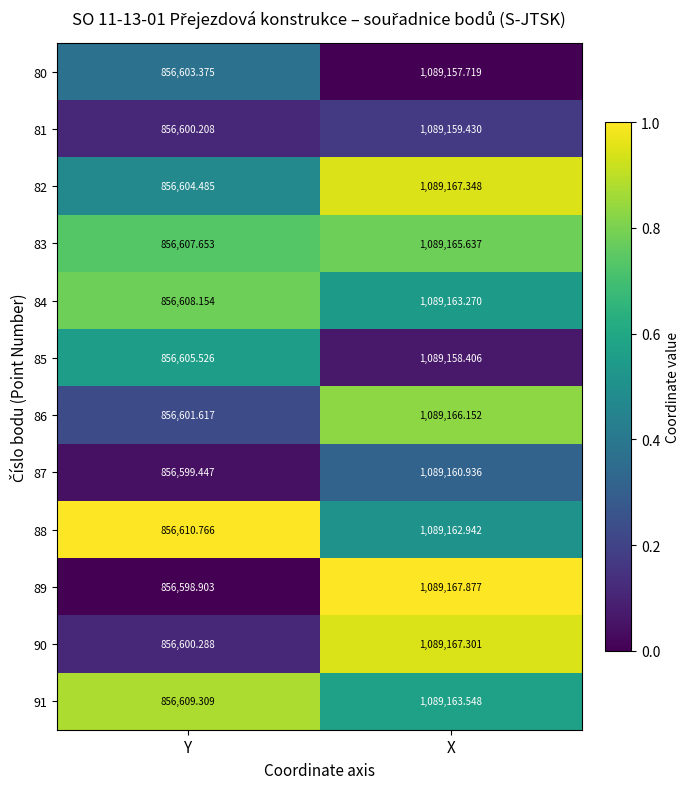

Where is 90 nearest to the value 972883?

Y